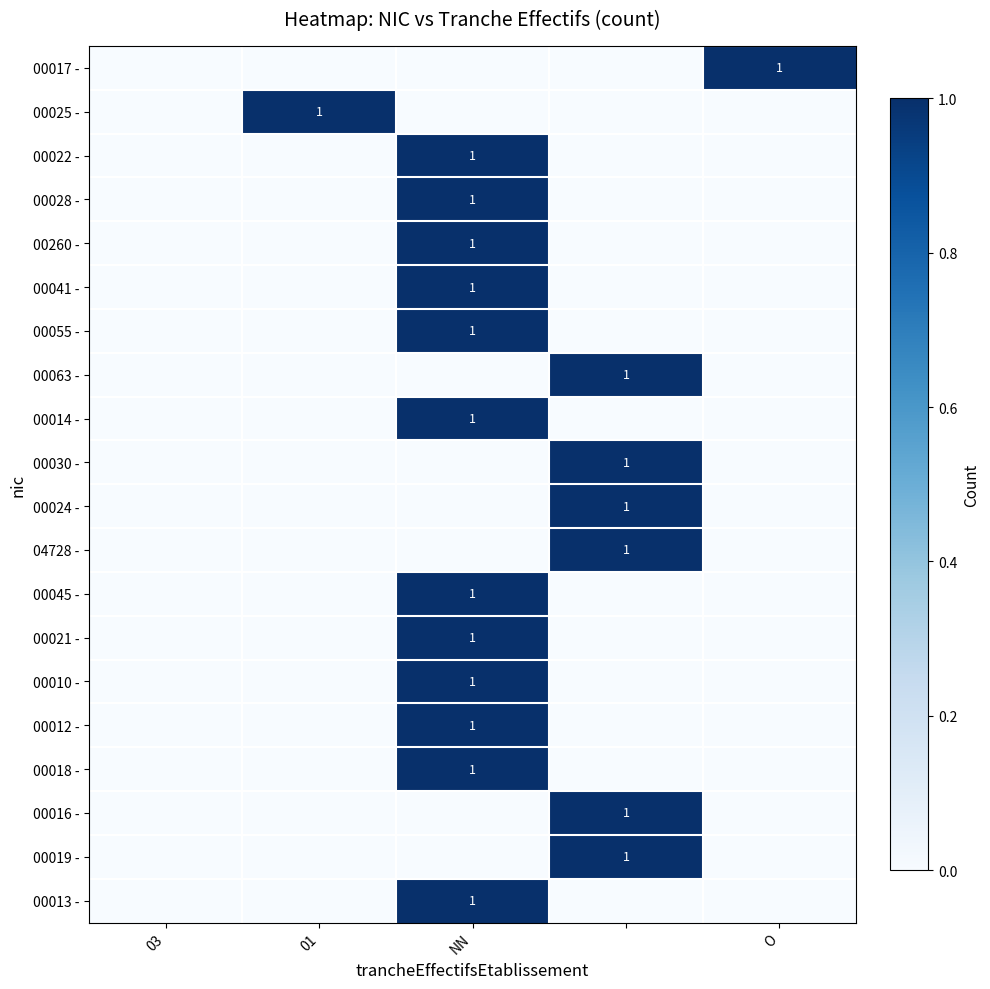

How many values in 00017 - are above zero?

1